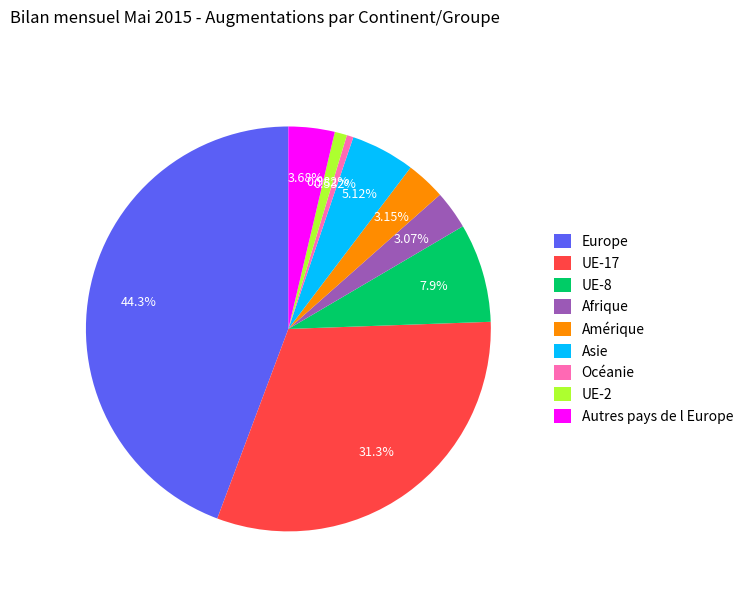

Which category has the biggest portion of the pie?

Europe